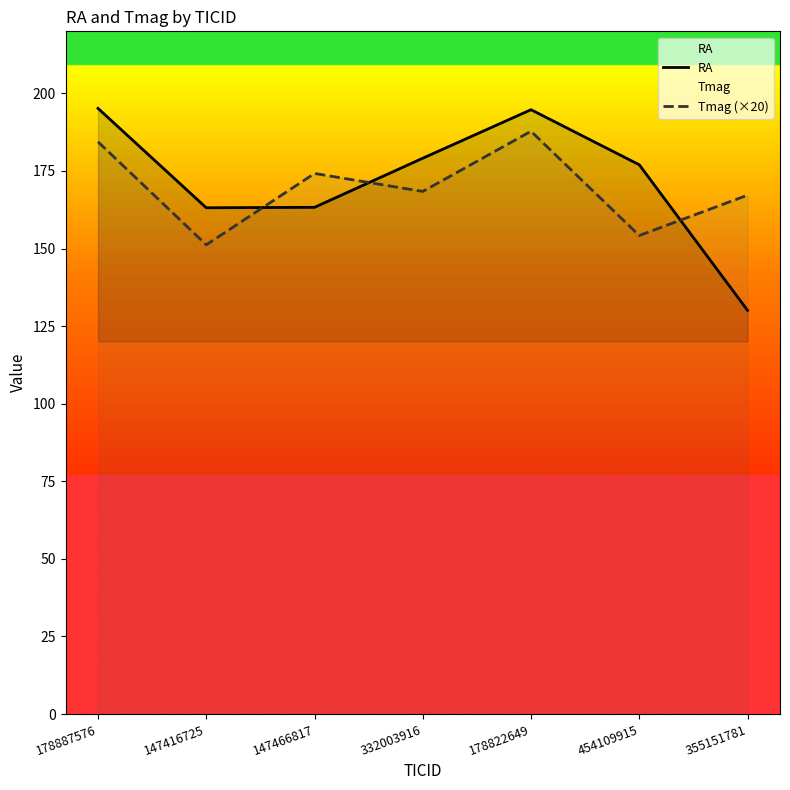

Is the value of Tmag (×20) at 147416725 greater than the value of RA at 332003916?

No